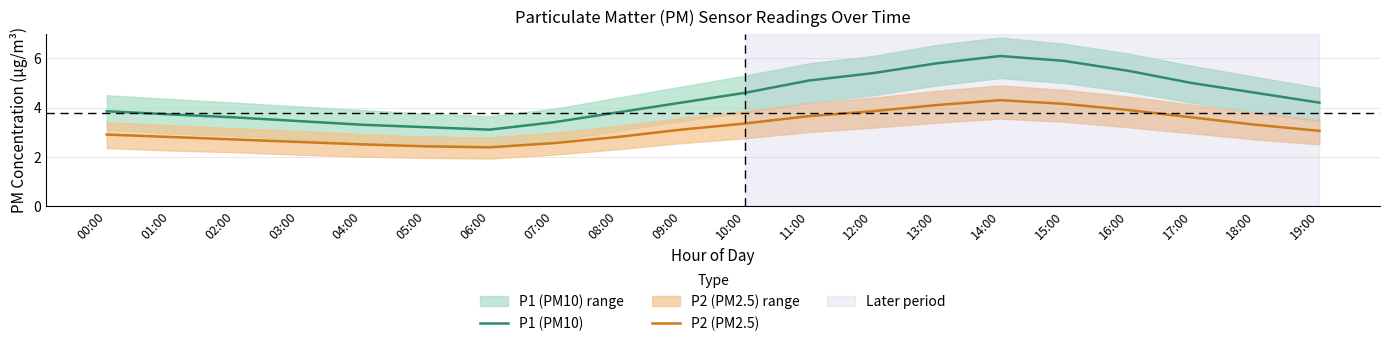

True or false: P2 (PM2.5) and P1 (PM10) intersect in this chart.

False